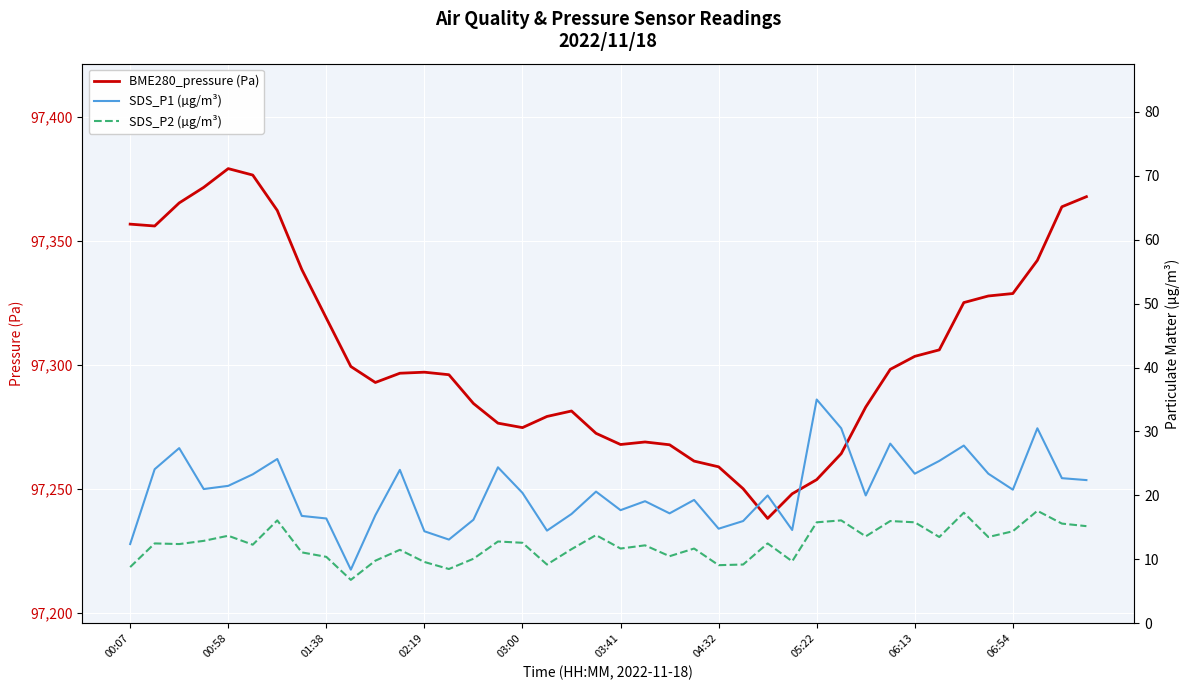

How many data points in SDS_P2 (µg/m³) are above 12?

23